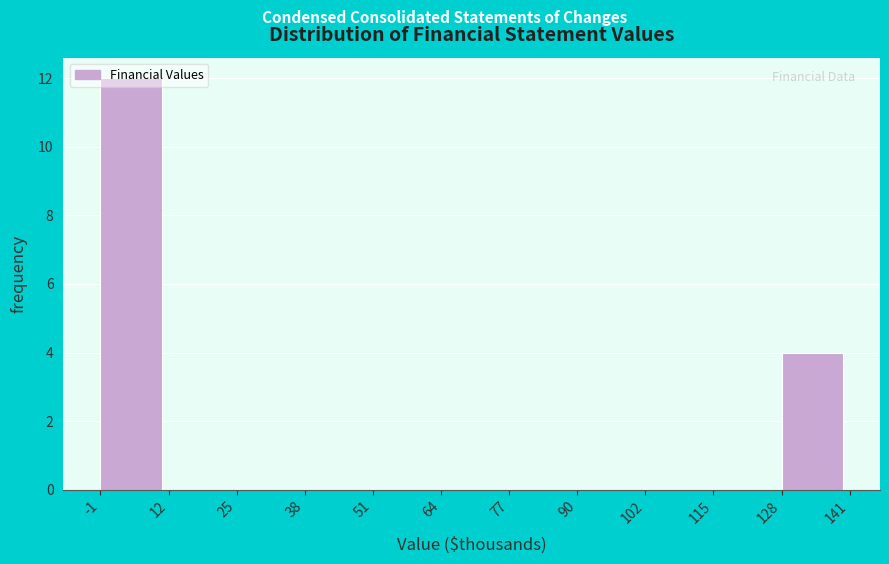

What is the sum of all values?

16